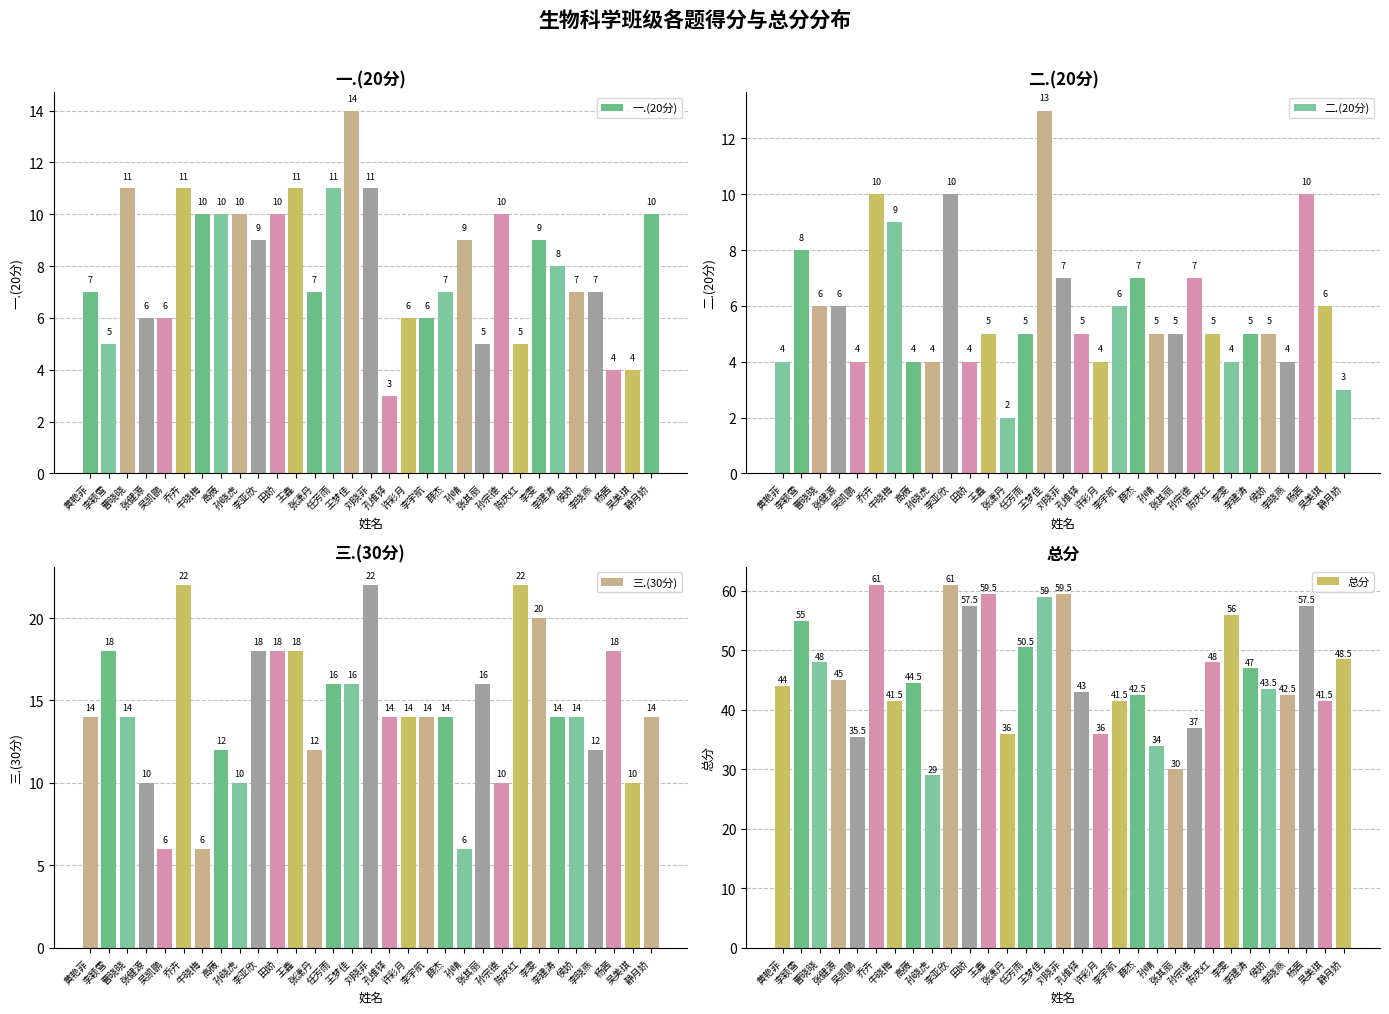

Reading left to right, extract all data points from this chart.

一.(20分): 黄艳菲=7.0	李颖雪=5.0	曹晓晓=11.0	张健源=6.0	吴凯鹏=6.0	乔卉=11.0	牛晓梅=10.0	高薇=10.0	孙晓虎=10.0	李亚欣=9.0	田娇=10.0	王鑫=11.0	张潇丹=7.0	任芳雨=11.0	王梦佳=14.0	刘晓菲=11.0	孔维铎=3.0	许彩月=6.0	李宇航=6.0	薛杰=7.0	孙晴=9.0	张其丽=5.0	孙宗德=10.0	陈庆红=5.0	李雯=9.0	李建涛=8.0	侯娇=7.0	李晓燕=7.0	杨茜=4.0	吴美琪=4.0	静月娇=10.0
二.(20分): 黄艳菲=4.0	李颖雪=8.0	曹晓晓=6.0	张健源=6.0	吴凯鹏=4.0	乔卉=10.0	牛晓梅=9.0	高薇=4.0	孙晓虎=4.0	李亚欣=10.0	田娇=4.0	王鑫=5.0	张潇丹=2.0	任芳雨=5.0	王梦佳=13.0	刘晓菲=7.0	孔维铎=5.0	许彩月=4.0	李宇航=6.0	薛杰=7.0	孙晴=5.0	张其丽=5.0	孙宗德=7.0	陈庆红=5.0	李雯=4.0	李建涛=5.0	侯娇=5.0	李晓燕=4.0	杨茜=10.0	吴美琪=6.0	静月娇=3.0
三.(30分): 黄艳菲=14.0	李颖雪=18.0	曹晓晓=14.0	张健源=10.0	吴凯鹏=6.0	乔卉=22.0	牛晓梅=6.0	高薇=12.0	孙晓虎=10.0	李亚欣=18.0	田娇=18.0	王鑫=18.0	张潇丹=12.0	任芳雨=16.0	王梦佳=16.0	刘晓菲=22.0	孔维铎=14.0	许彩月=14.0	李宇航=14.0	薛杰=14.0	孙晴=6.0	张其丽=16.0	孙宗德=10.0	陈庆红=22.0	李雯=20.0	李建涛=14.0	侯娇=14.0	李晓燕=12.0	杨茜=18.0	吴美琪=10.0	静月娇=14.0
总分: 黄艳菲=44.0	李颖雪=55.0	曹晓晓=48.0	张健源=45.0	吴凯鹏=35.5	乔卉=61.0	牛晓梅=41.5	高薇=44.5	孙晓虎=29.0	李亚欣=61.0	田娇=57.5	王鑫=59.5	张潇丹=36.0	任芳雨=50.5	王梦佳=59.0	刘晓菲=59.5	孔维铎=43.0	许彩月=36.0	李宇航=41.5	薛杰=42.5	孙晴=34.0	张其丽=30.0	孙宗德=37.0	陈庆红=48.0	李雯=56.0	李建涛=47.0	侯娇=43.5	李晓燕=42.5	杨茜=57.5	吴美琪=41.5	静月娇=48.5